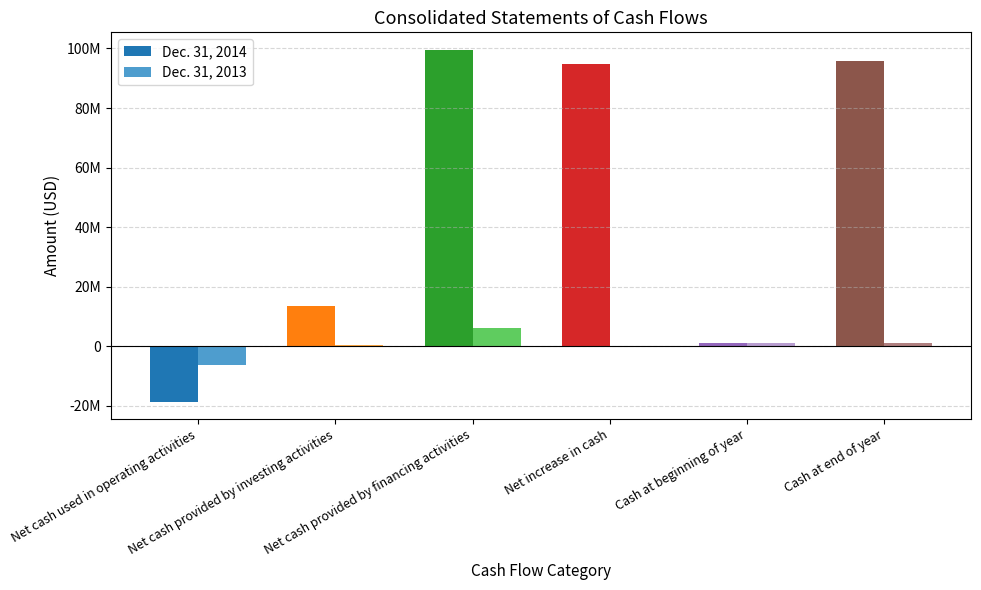

Rank the series by their average value, from lowest to highest.

Dec. 31, 2013, Dec. 31, 2014